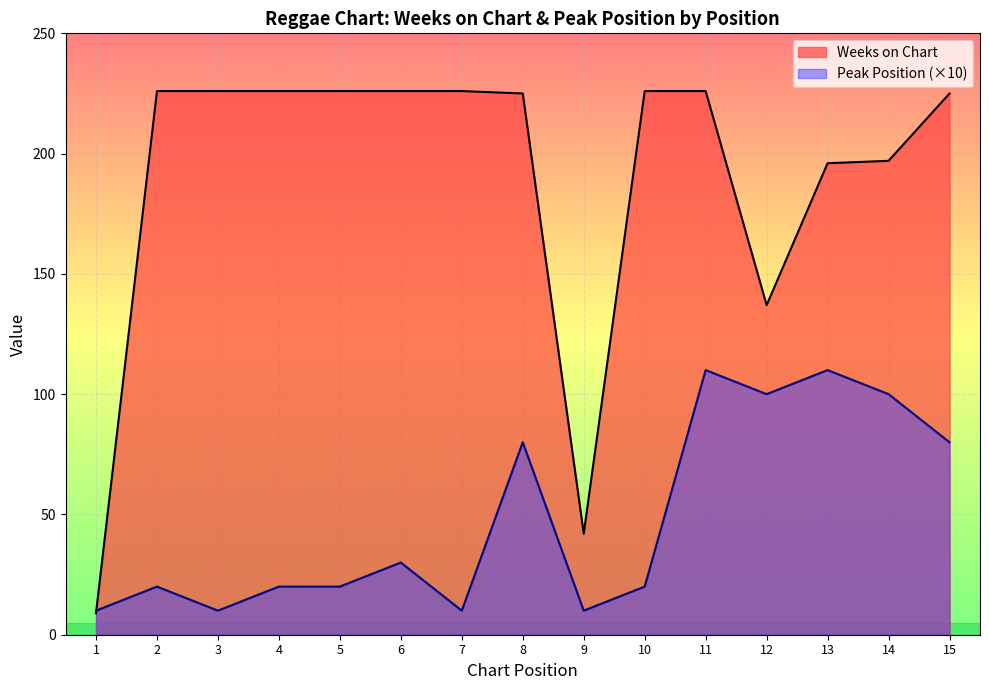

Does the chart display data point markers on the line(s)?

No